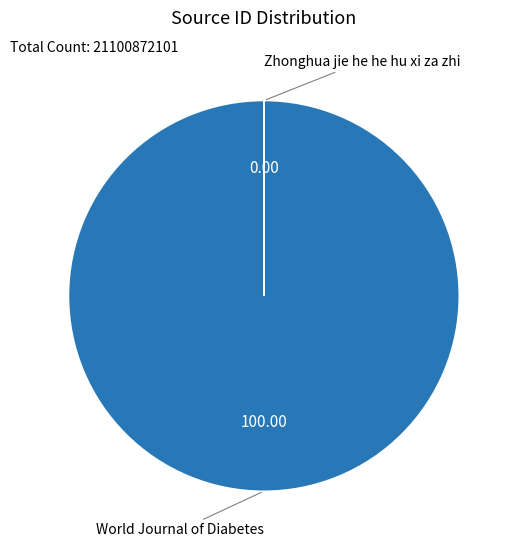

Is there a majority slice in this chart?

Yes